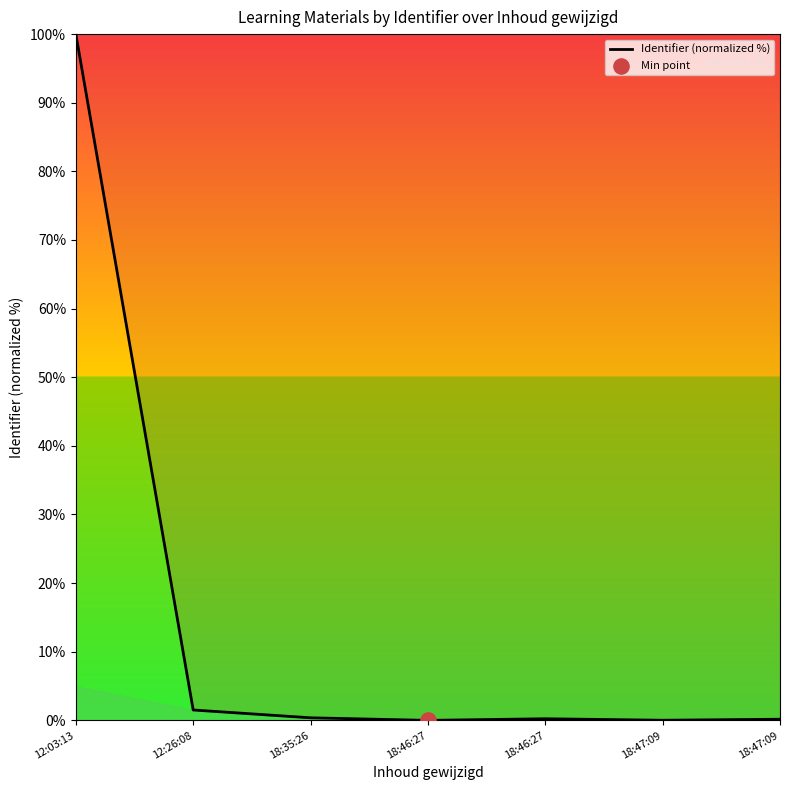

What is the change in value from 18:46:27 to 18:47:09?

-0.1